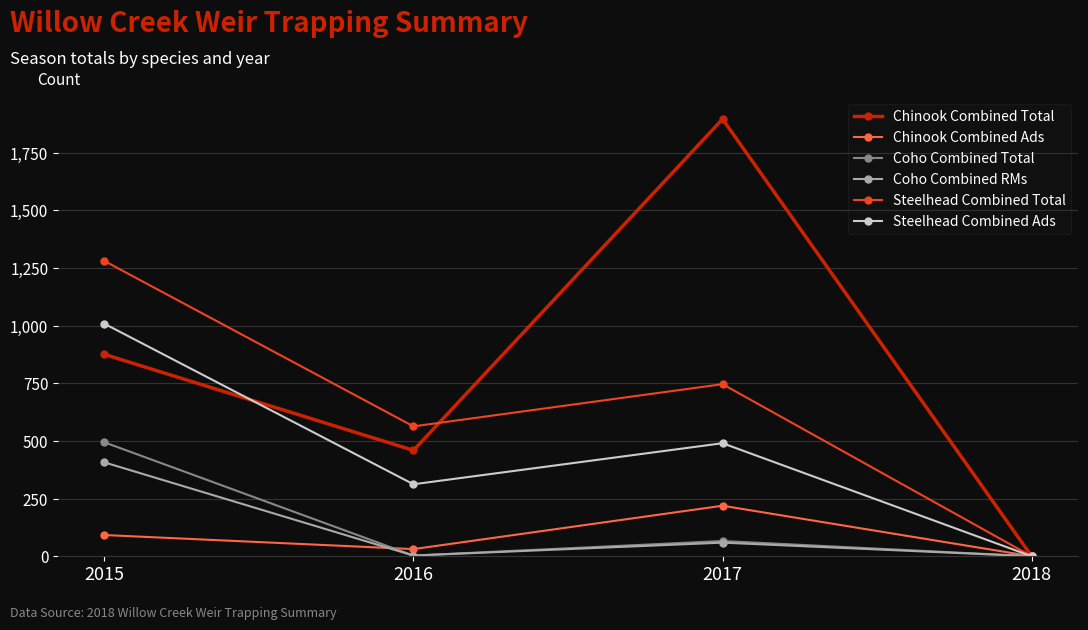

Rank the categories by Chinook Combined Ads value from highest to lowest.

2017, 2015, 2016, 2018